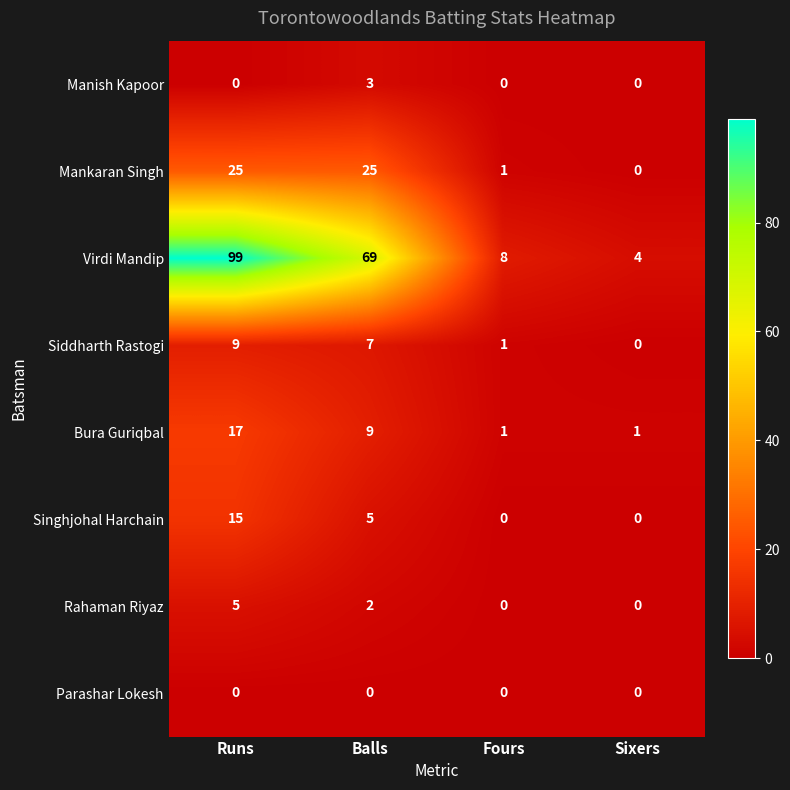

At which category does the chart reach its peak across all series?

Runs